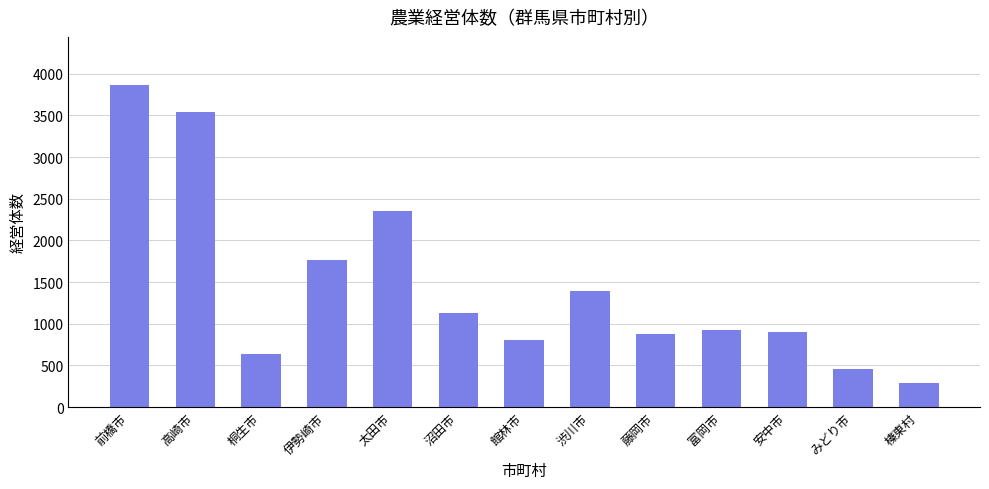

Which label corresponds to the largest value in the chart?

前橋市